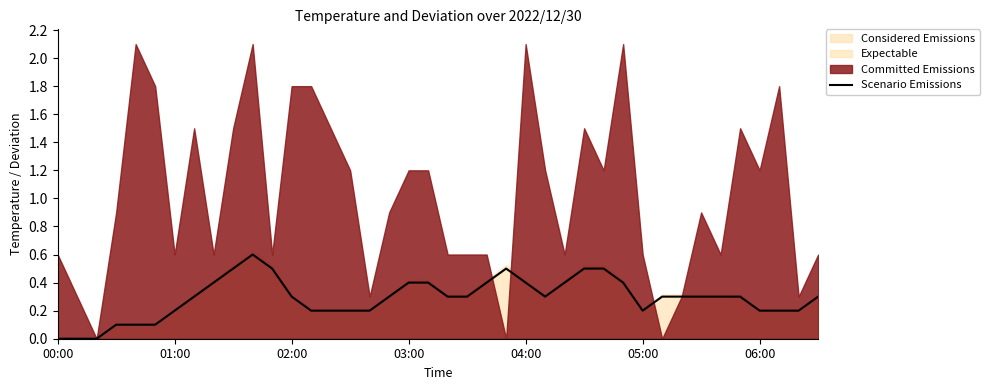

What is the highest value of the Considered Emissions series?

0.6